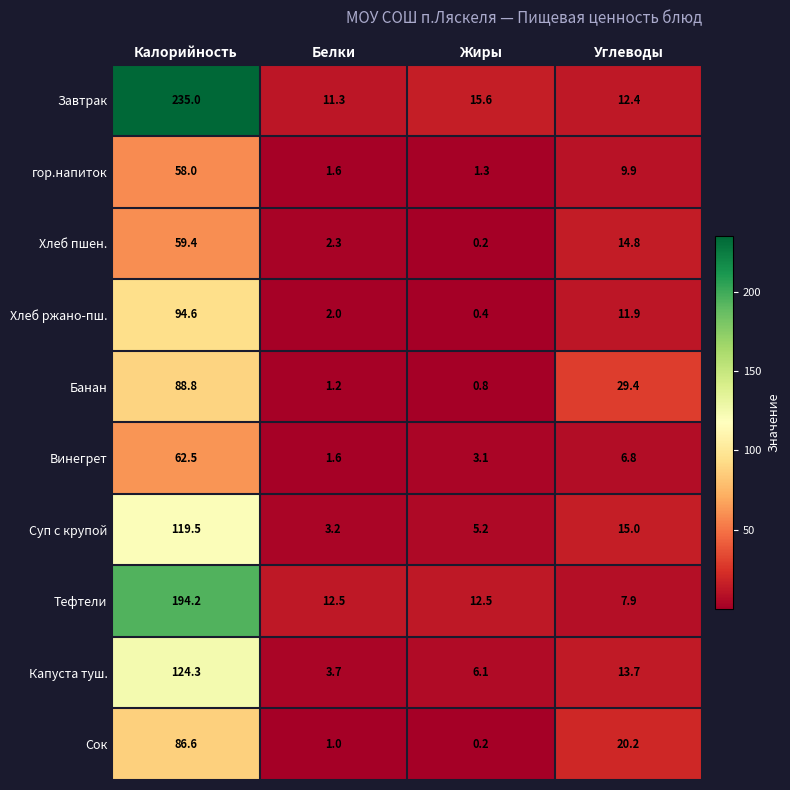

What is the difference between the highest and lowest values at Калорийность?

177.0